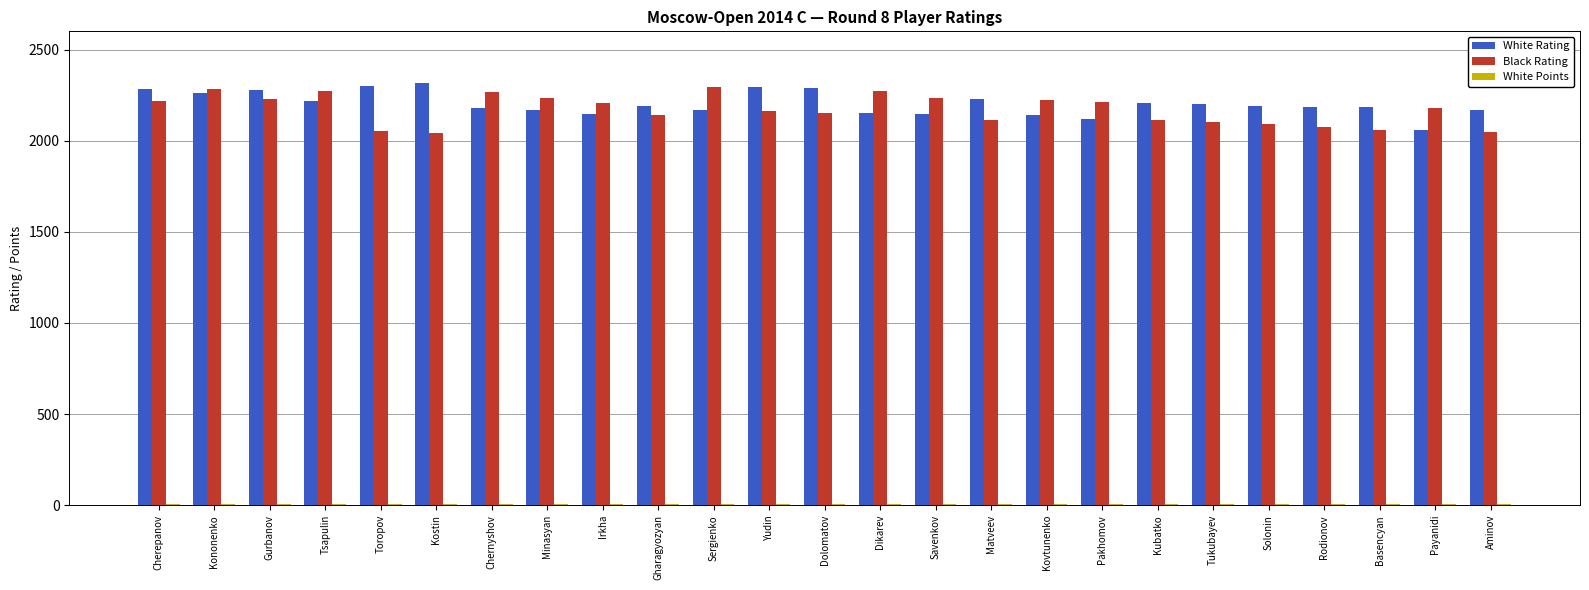

What is the total value across all series at Gharagyozyan?

4338